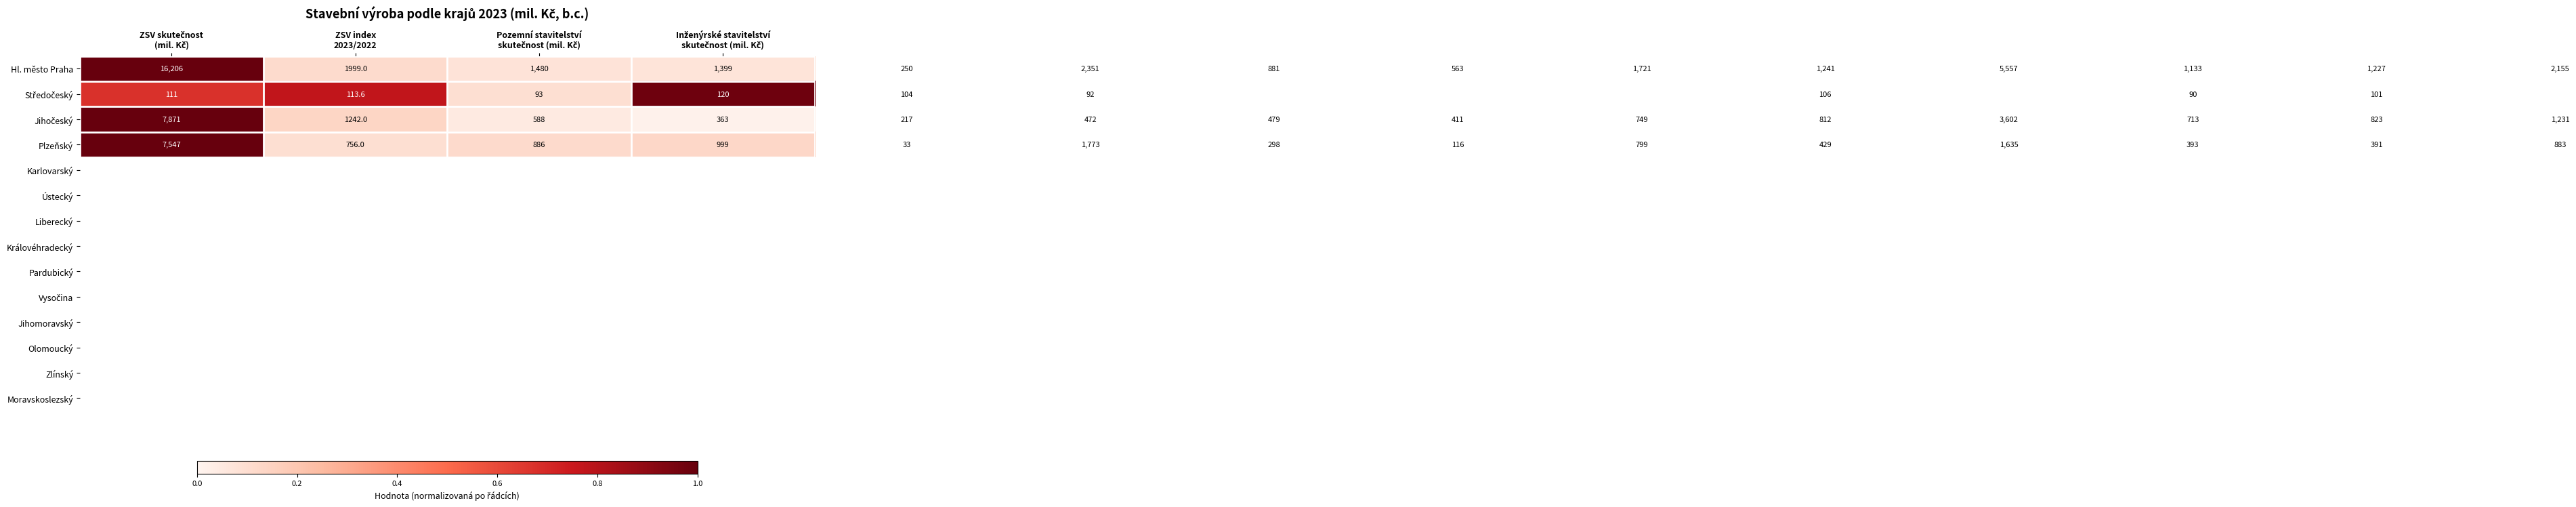

What is the greatest value displayed?

16206.0